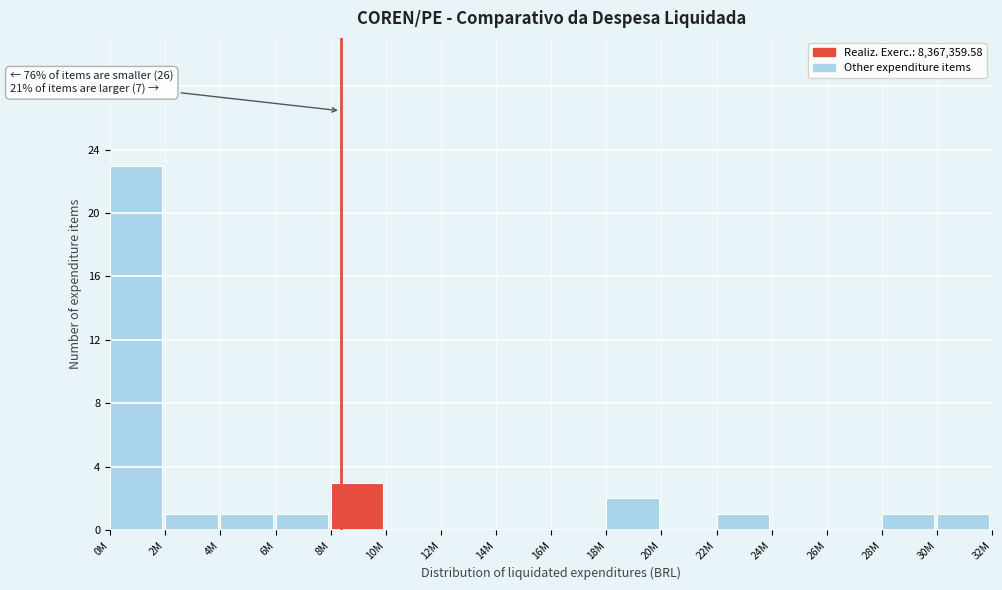

Reading right to left, what are all the values shown in this chart?

30M=1	28M=1	26M=0	24M=0	22M=1	20M=0	18M=2	16M=0	14M=0	12M=0	10M=0	8M=3	6M=1	4M=1	2M=1	0M=23